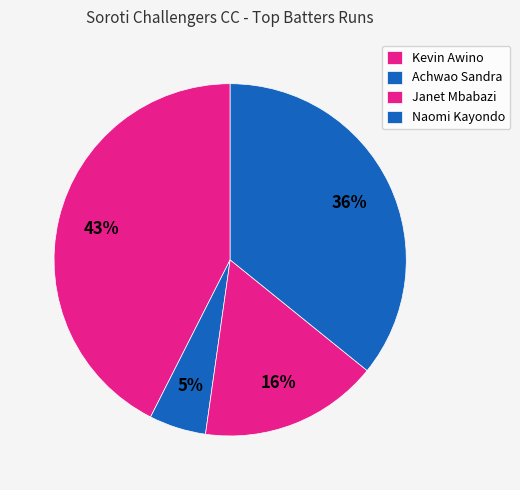

Does Kevin Awino account for over 50% of the chart?

No